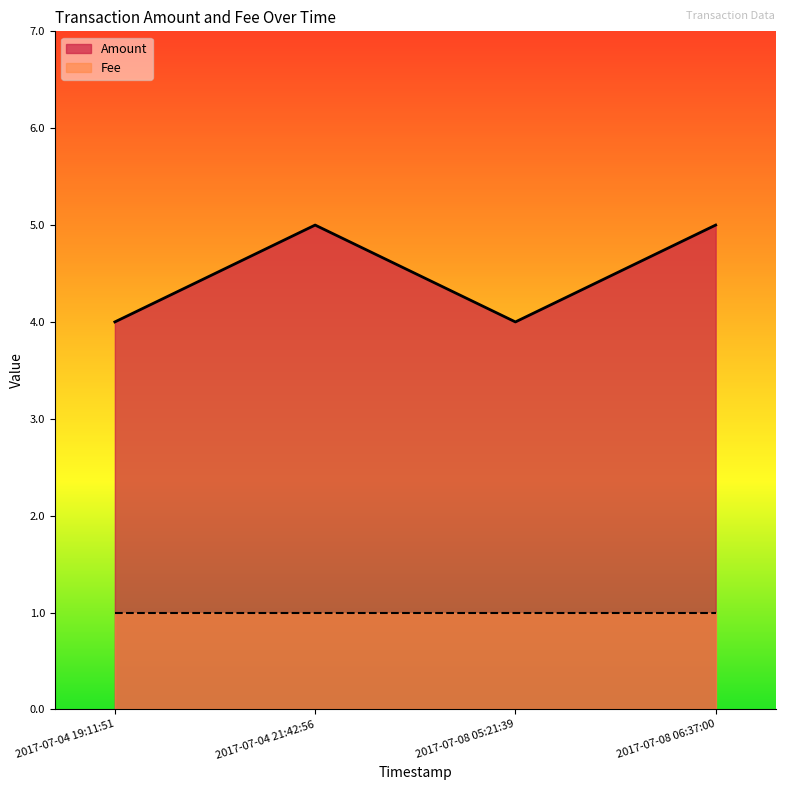

List the labels in order of value, largest first.

2017-07-04 21:42:56, 2017-07-08 06:37:00, 2017-07-04 19:11:51, 2017-07-08 05:21:39